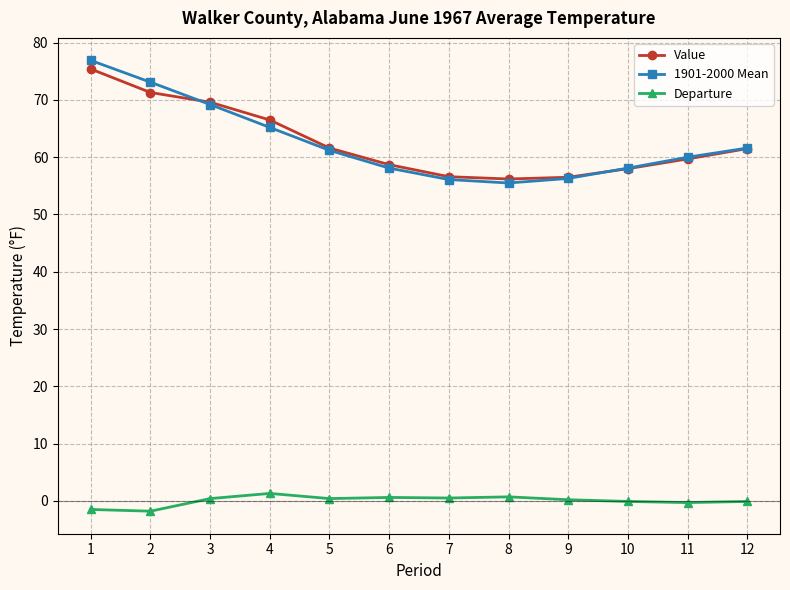

At which label is Value closest to 65?

4